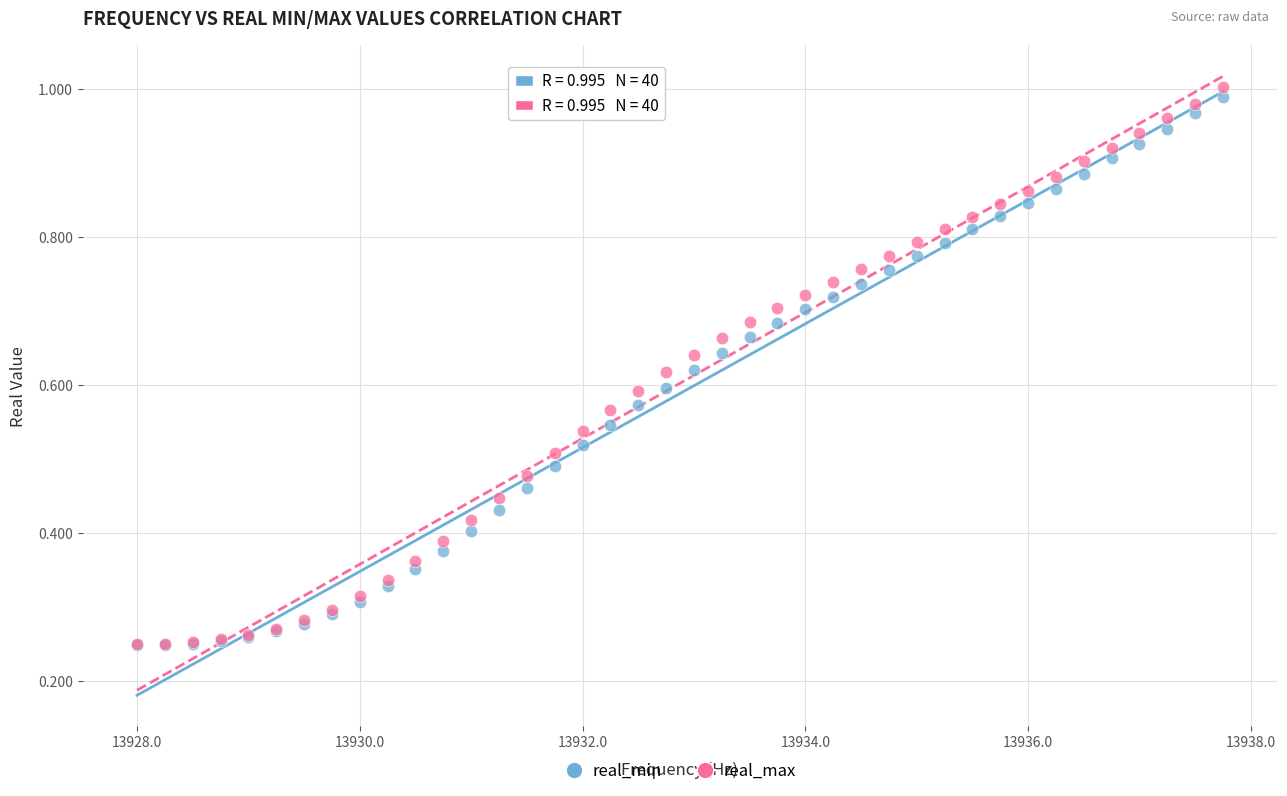

Which series has the largest Y range (max minus min)?

real_max